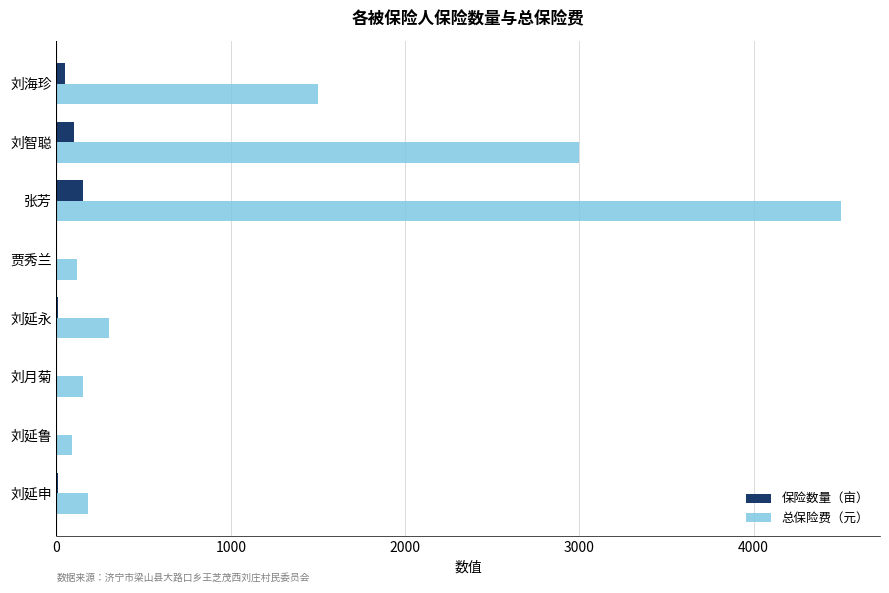

How many categories are shown in the chart?

8